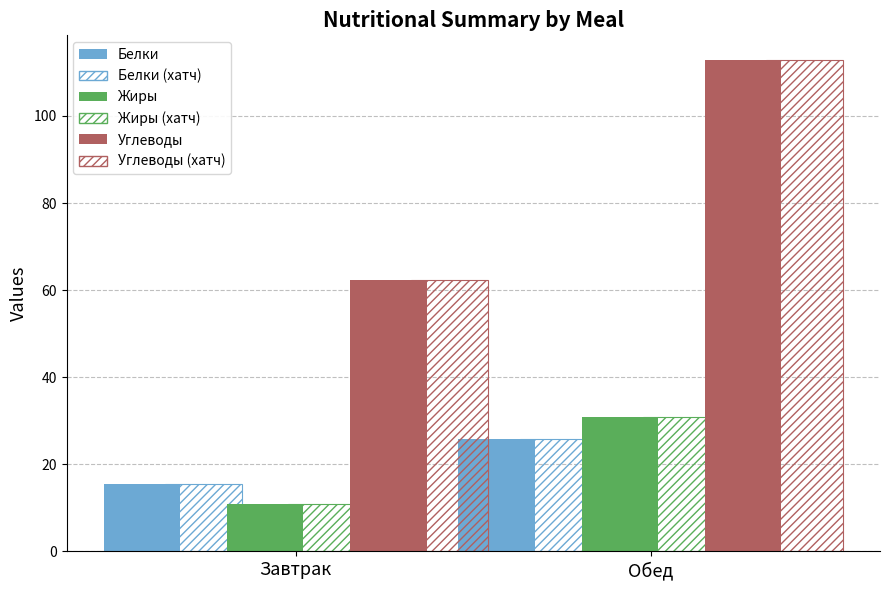

Which series has the largest total across all categories?

Углеводы